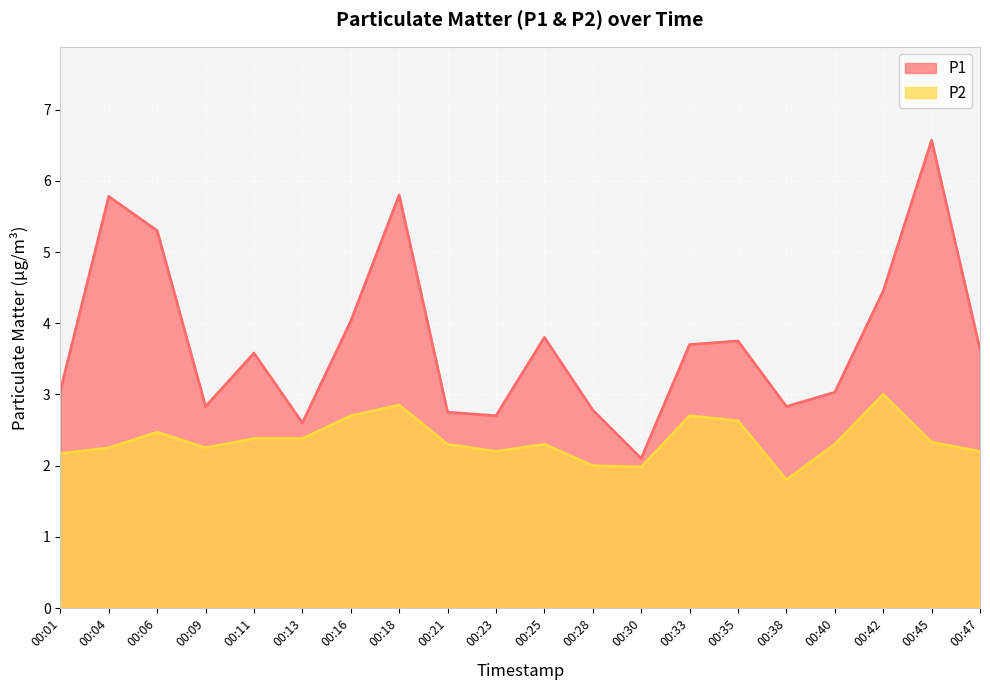

True or false: P1 and P2 intersect in this chart.

False